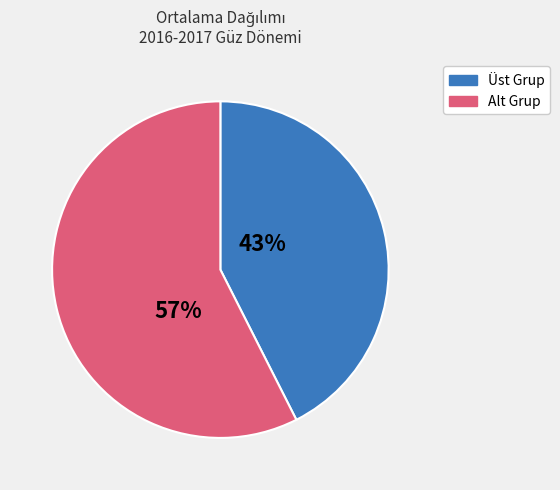

Count the number of slices in the pie.

2